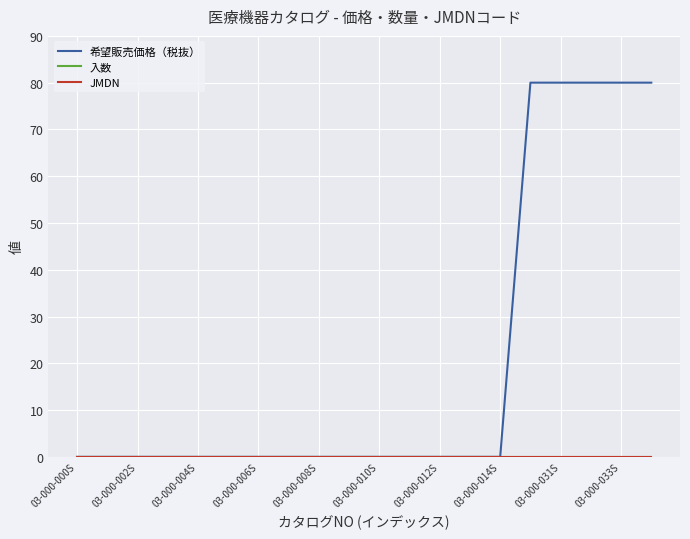

How many lines are shown in the chart?

3